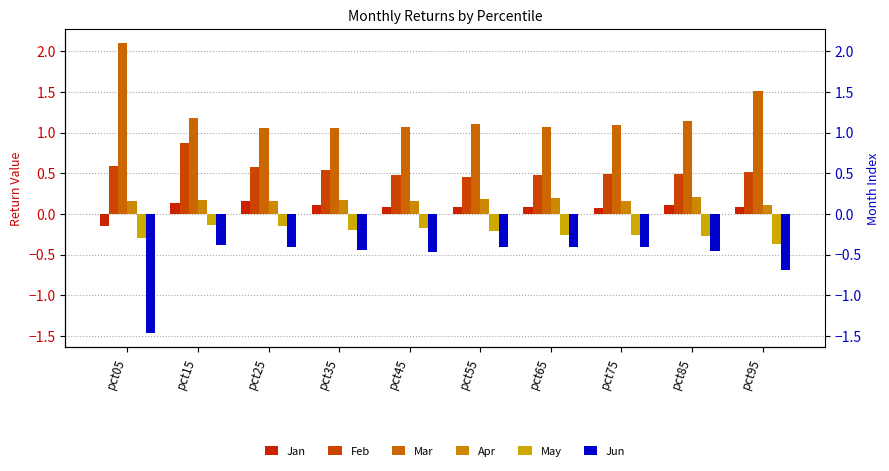

List the labels in order of Feb value, smallest first.

pct55, pct65, pct45, pct85, pct75, pct95, pct35, pct25, pct05, pct15